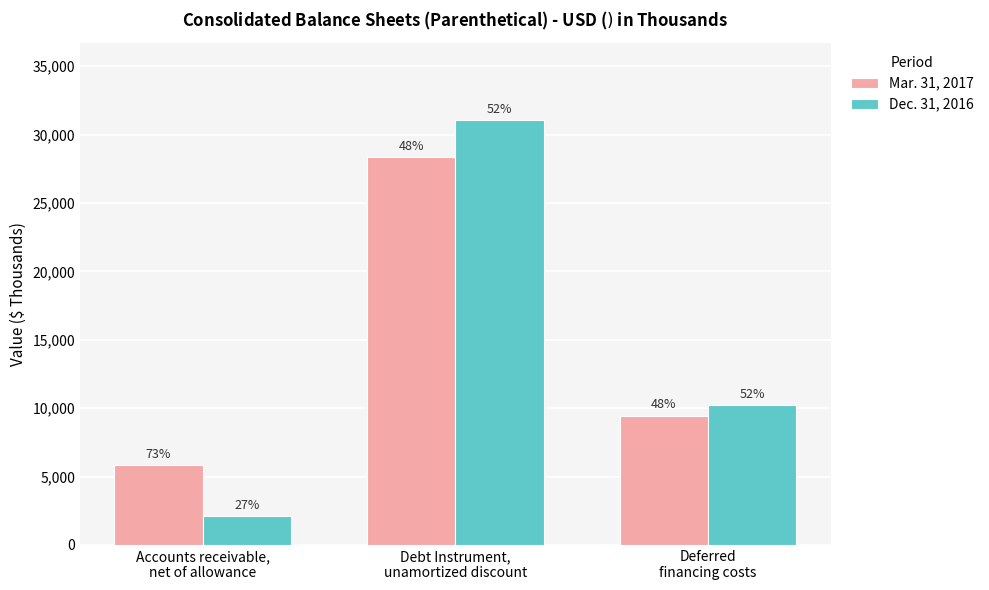

At which label does Dec. 31, 2016 reach its minimum?

Accounts receivable,
net of allowance